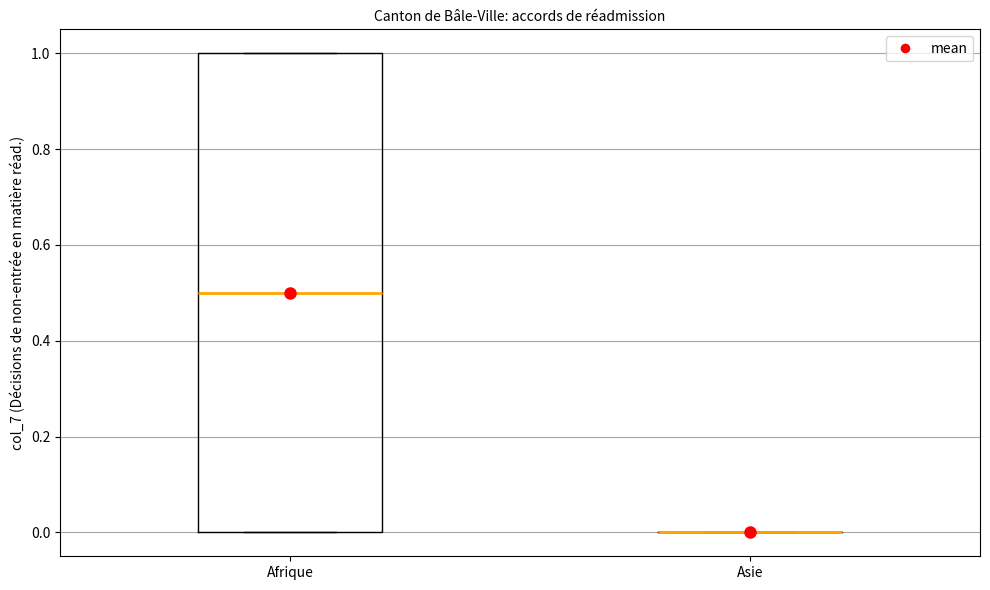

Reading left to right, transcribe this box plot: for each box, give where its median line is, the range the box spans, and where its two whiskers end, as read against the y-axis. The values are not printed on the chart, so give them approximately, as read against the axis.

Afrique: median 0.5, box 0.0 to 1.0, whiskers 0.0 to 1.0
Asie: box collapsed to a line at 0.0, whiskers 0.0 to 0.0